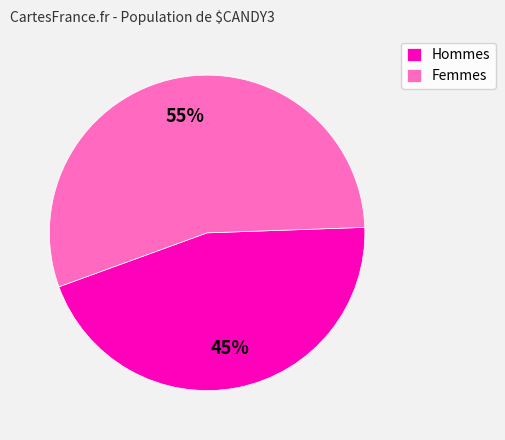

To the nearest percent, what is the difference between the Femmes and Hommes slice percentages?

10%